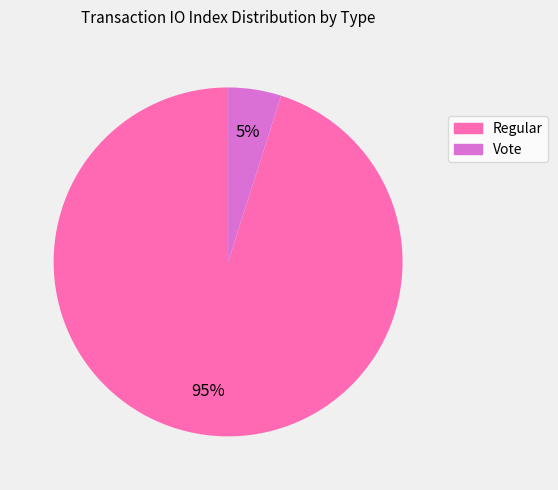

Which slice is the largest?

Regular